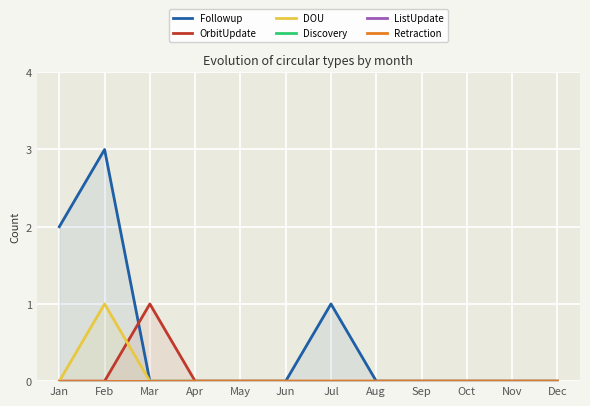

What are all the series names shown in the legend?

Followup, OrbitUpdate, DOU, Discovery, ListUpdate, Retraction